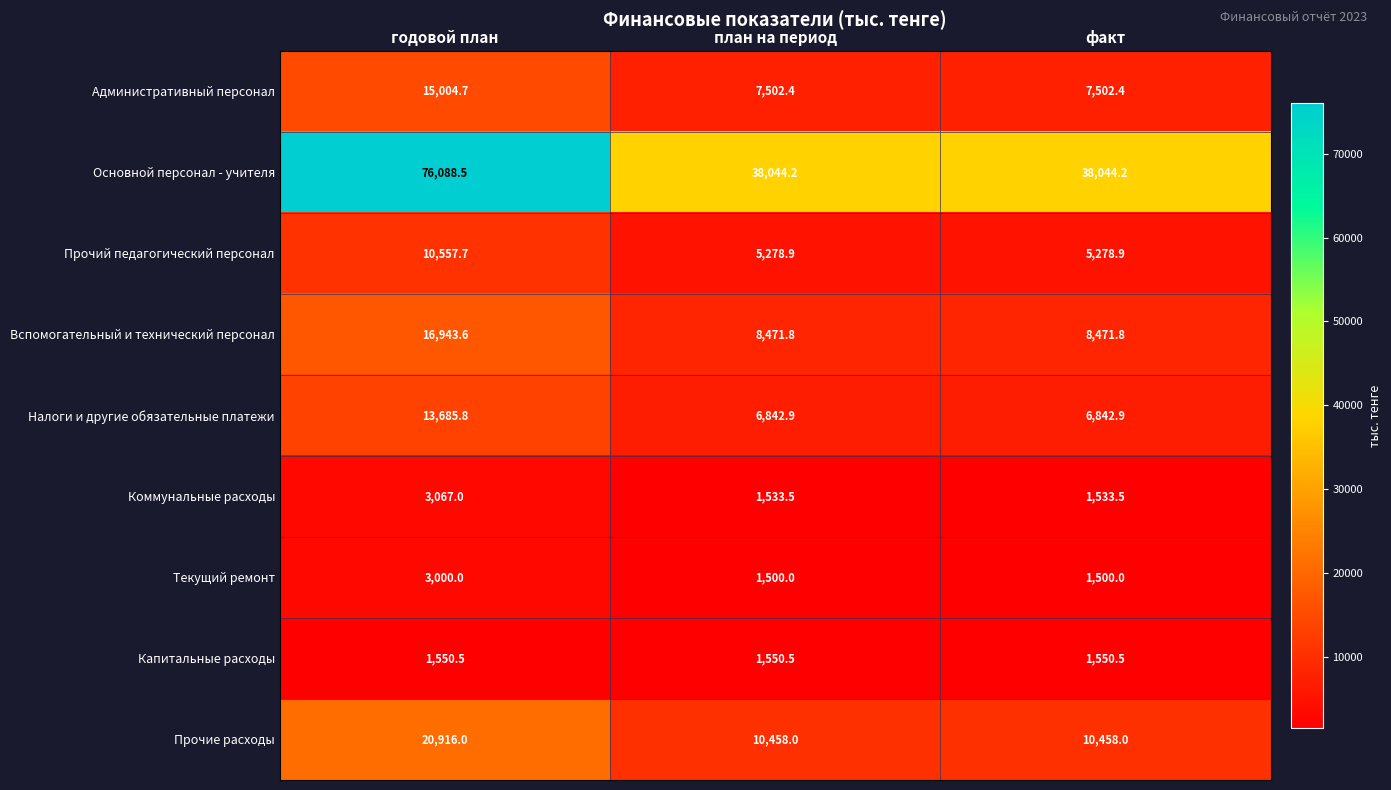

What is the difference between the maximum and minimum values in the Прочий педагогический персонал series?

5278.8